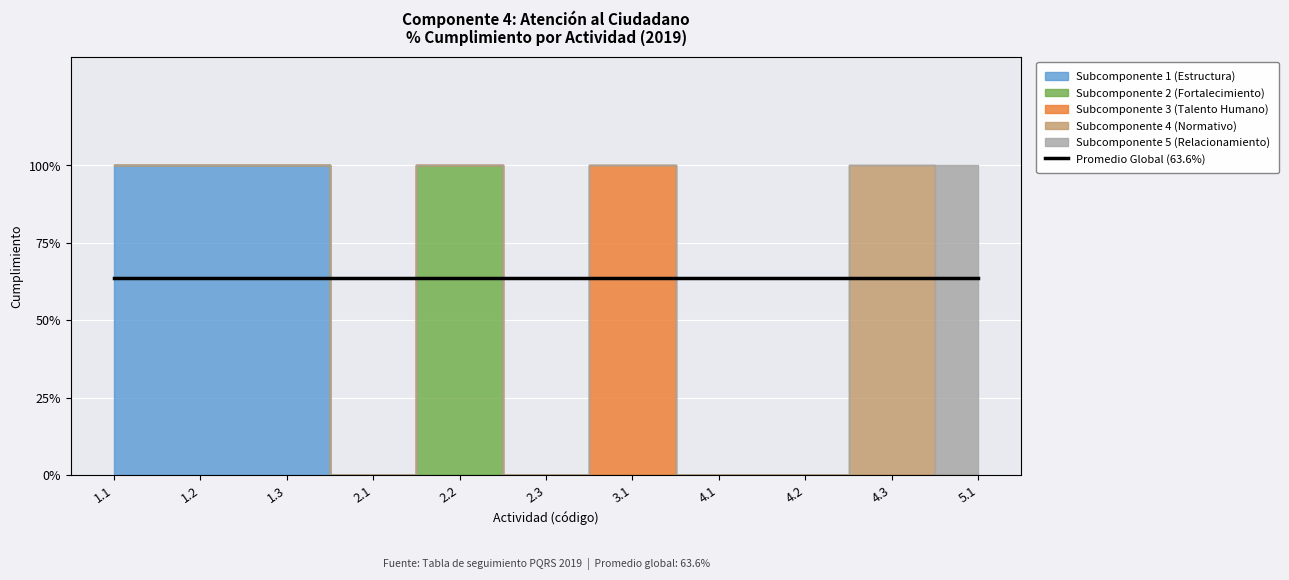

What is the label of the 5th point from the right?

3.1